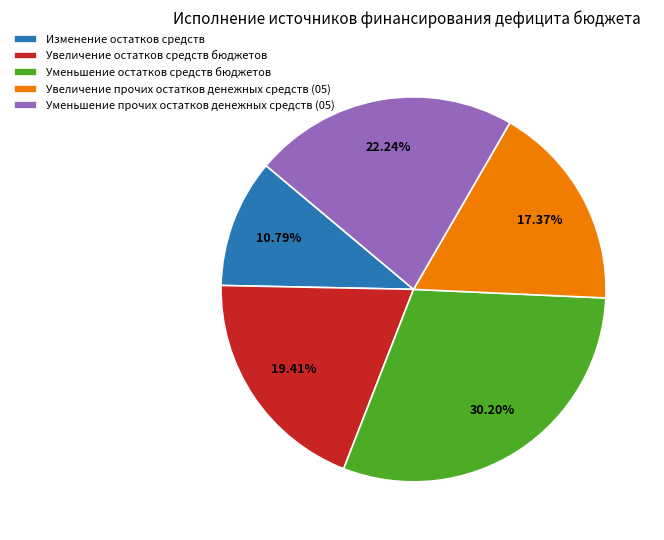

To the nearest percent, what is the combined percentage of Изменение остатков средств and Увеличение прочих остатков денежных средств (05)?

28%